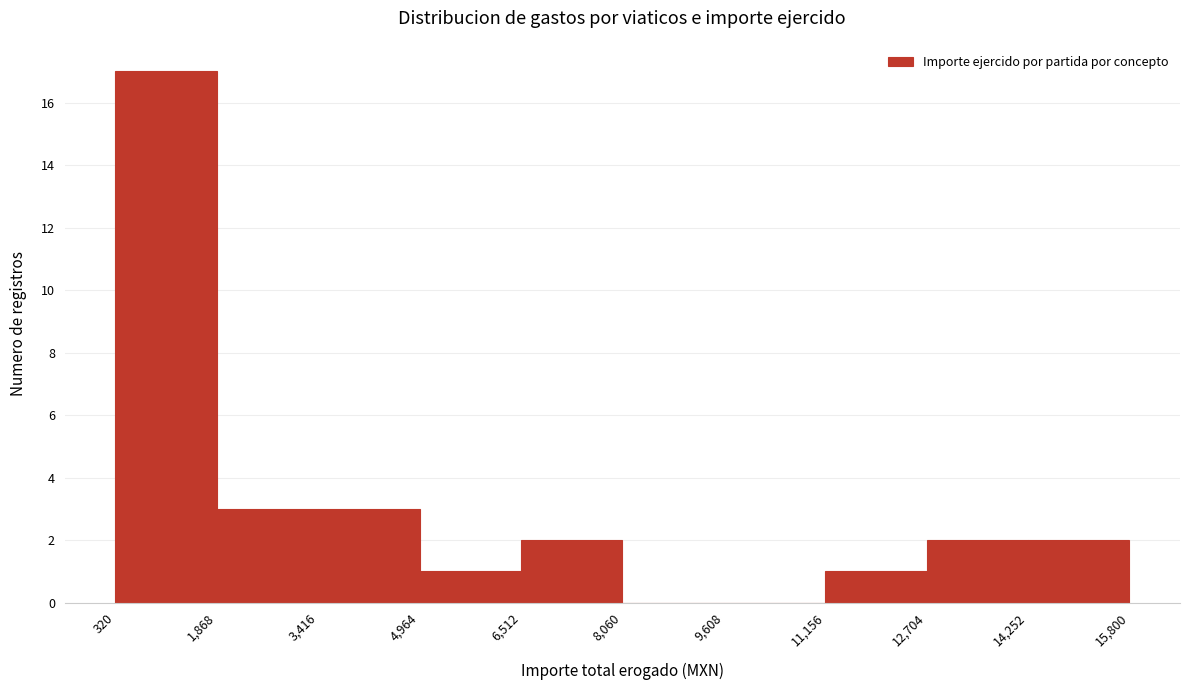

Reading left to right, transcribe this chart: for each bar, give the range it covers on the x-axis and its height. The values are not printed on the chart, so give them approximately, as read against the axis.

320 to 1,868: 17
1,868 to 3,416: 3
3,416 to 4,964: 3
4,964 to 6,512: 1
6,512 to 8,060: 2
8,060 to 9,608: 0
9,608 to 11,156: 0
11,156 to 12,704: 1
12,704 to 14,252: 2
14,252 to 15,800: 2